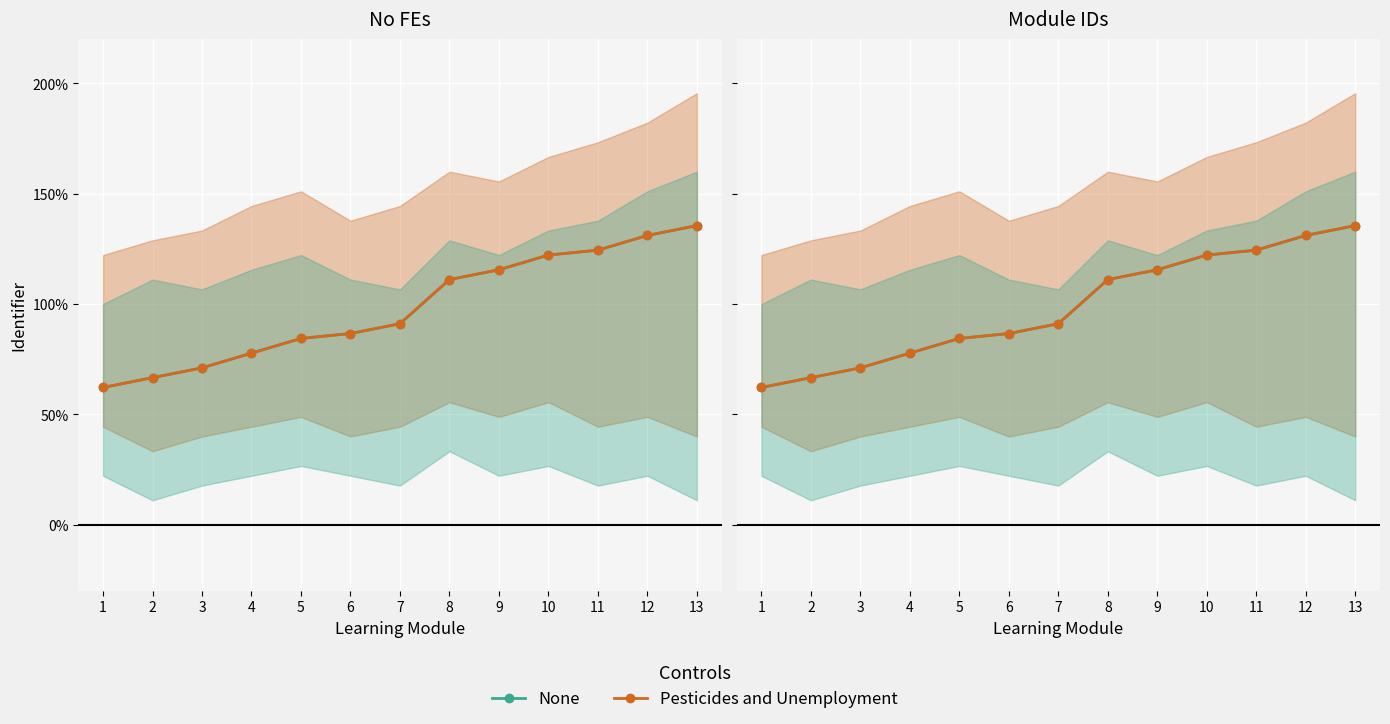

Is it true that None equals 115.6 at 9?

True